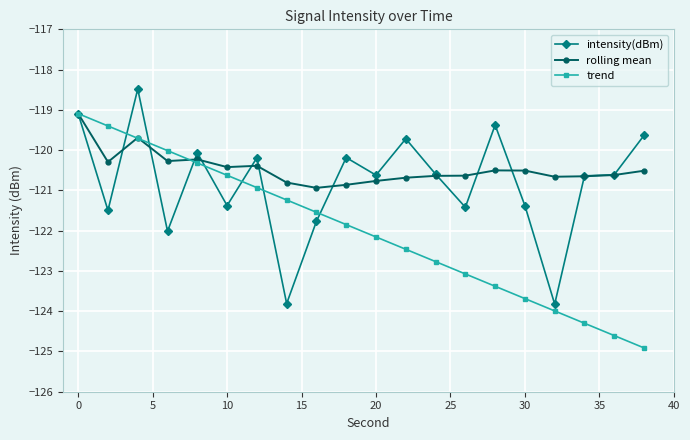

How many values in the trend series exceed -121?

7